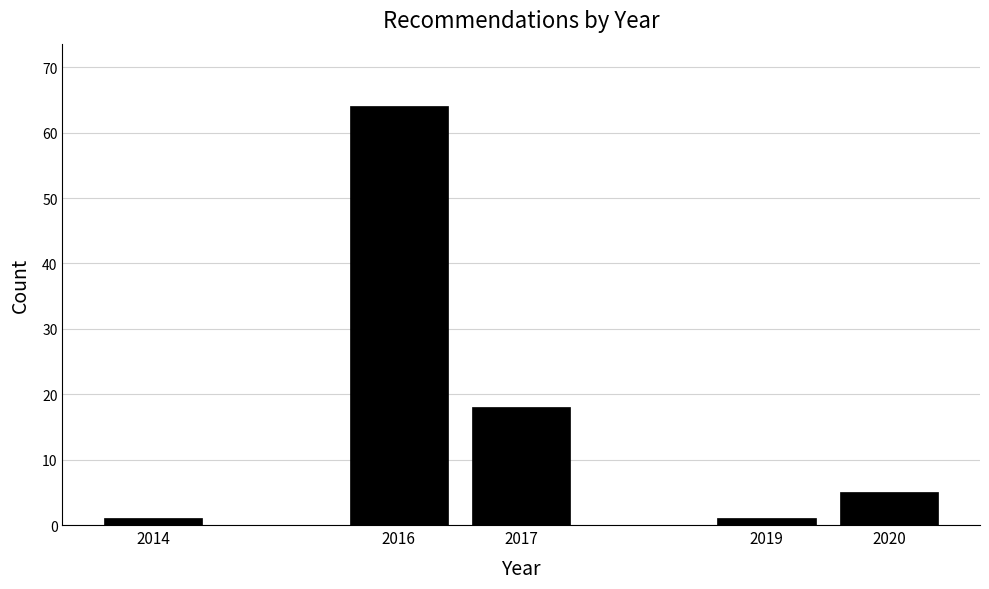

Reading left to right, extract all data points from this chart.

2014=1	2016=64	2017=18	2019=1	2020=5